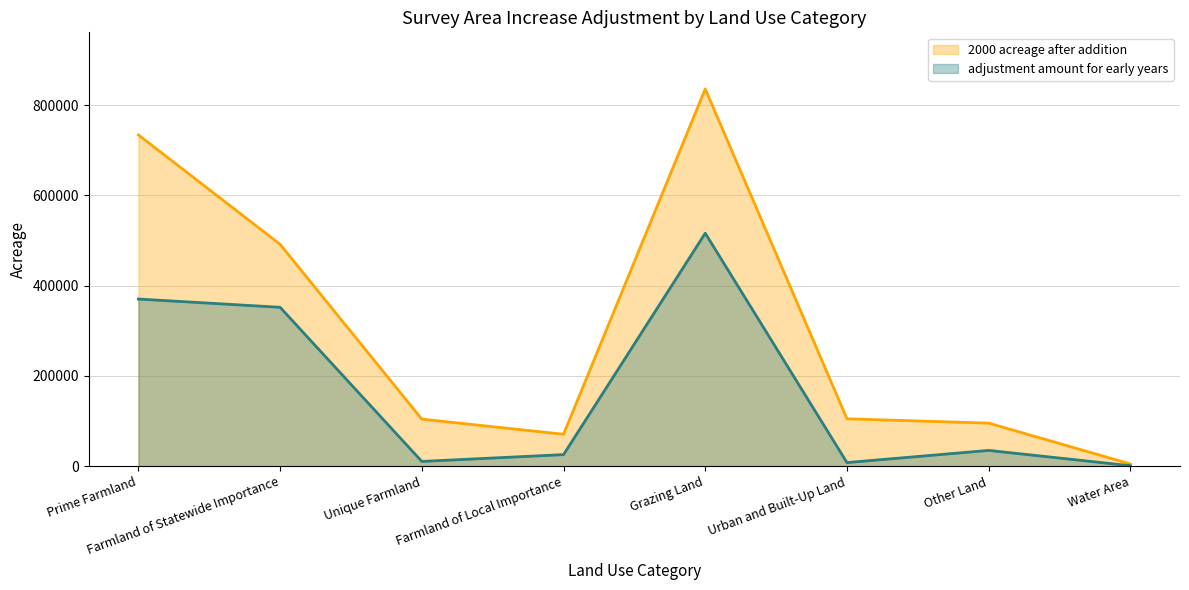

Reading left to right, what are all the values shown in this chart?

2000 acreage after addition: 734052	491569	104223	70691	835870	104934	95365	4911
adjustment amount for early years: 370294	352023	10472	25579	516179	7932	34919	1020